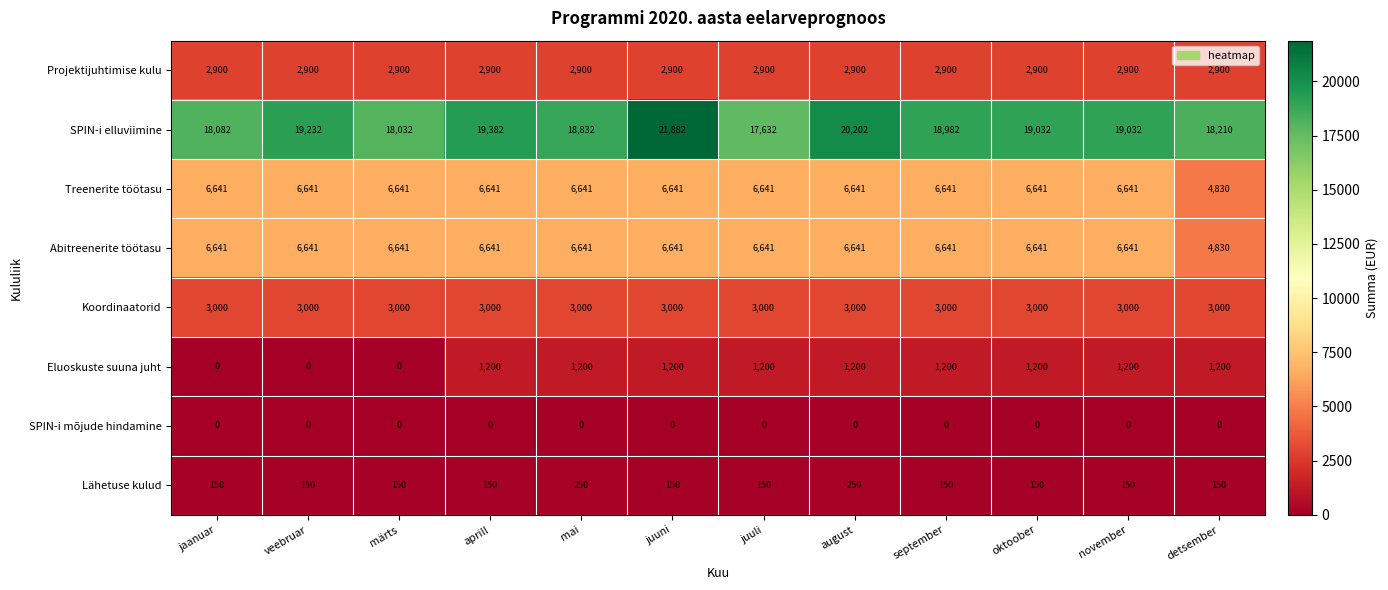

Which series has the largest total across all categories?

SPIN-i elluviimine